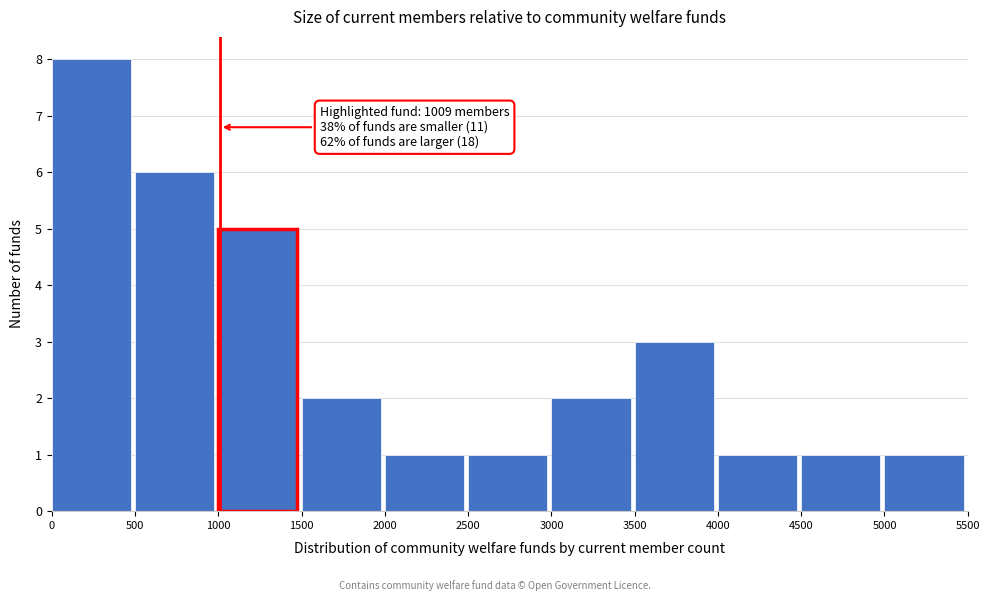

Which range on the x-axis has the tallest bar?

0 to 500